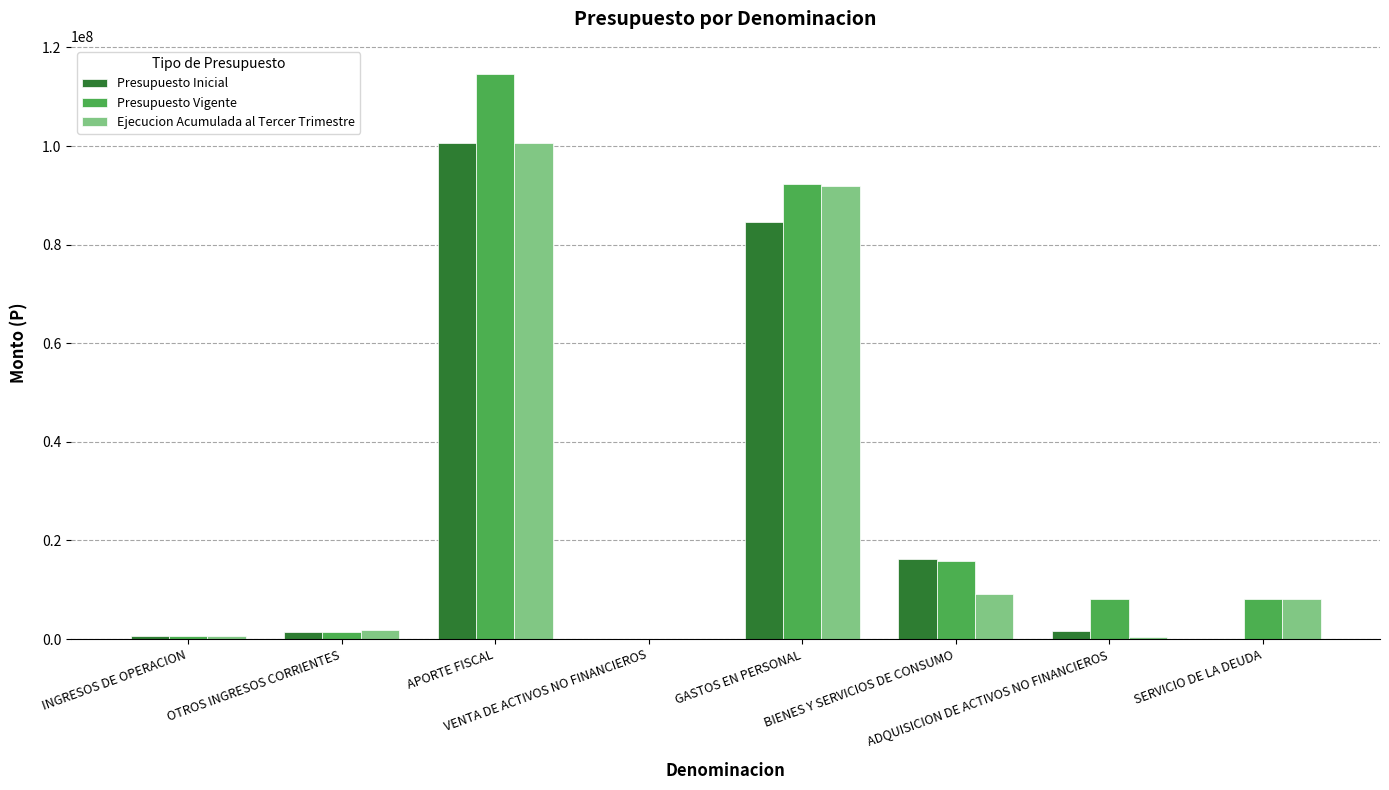

Which category has the highest value across all series?

APORTE FISCAL